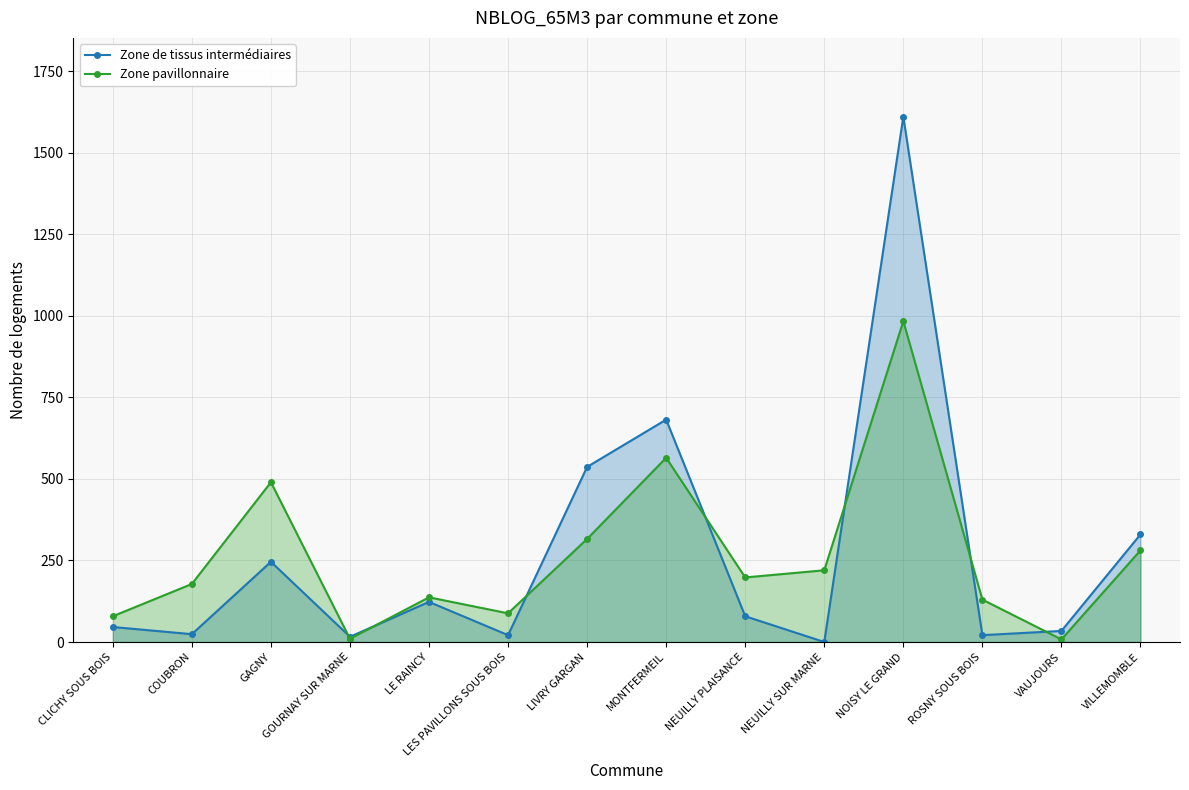

Which series has the widest spread of values?

Zone de tissus intermédiaires